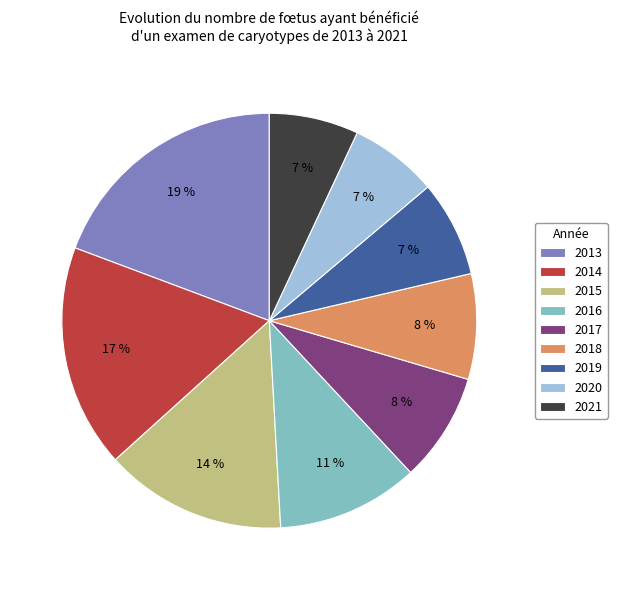

To the nearest percent, what is the difference between the largest and smallest slice percentages?

12%